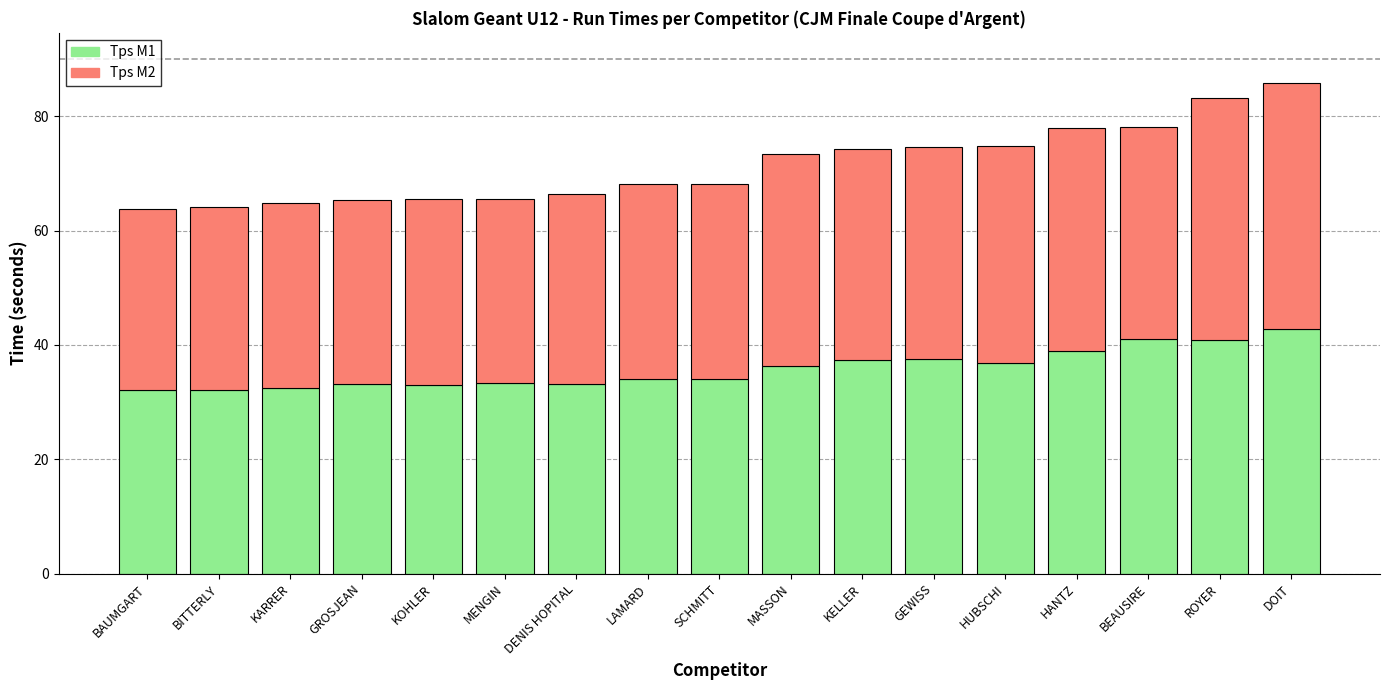

What is the total value across all series at KELLER?

74.2